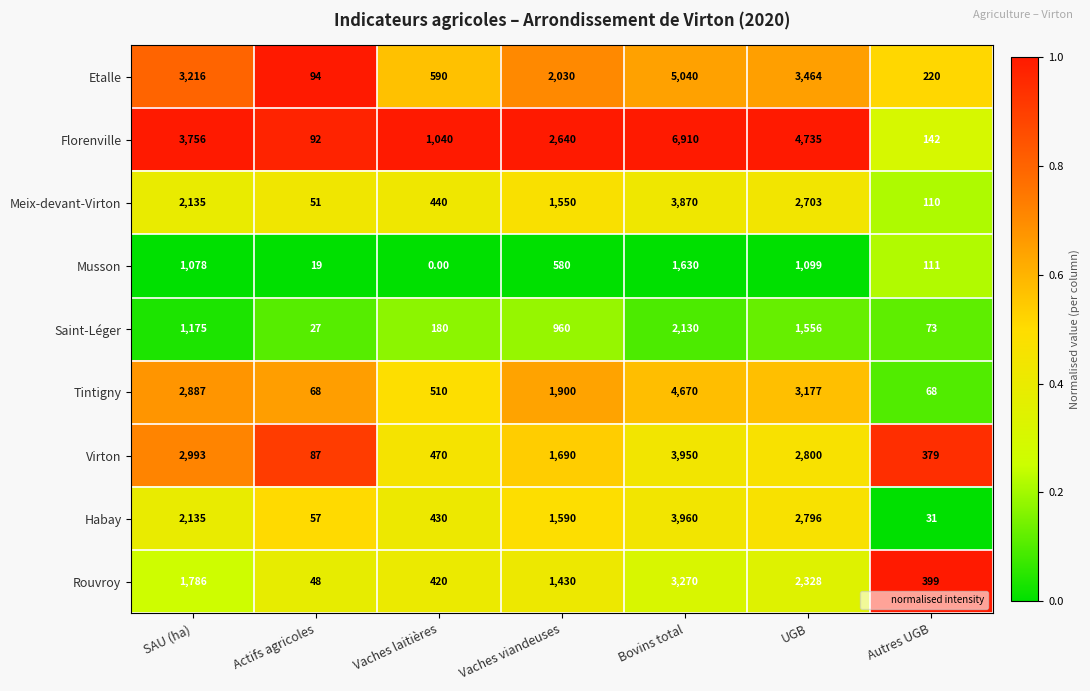

What is the difference between the Virton values at UGB and Vaches viandeuses?

1110